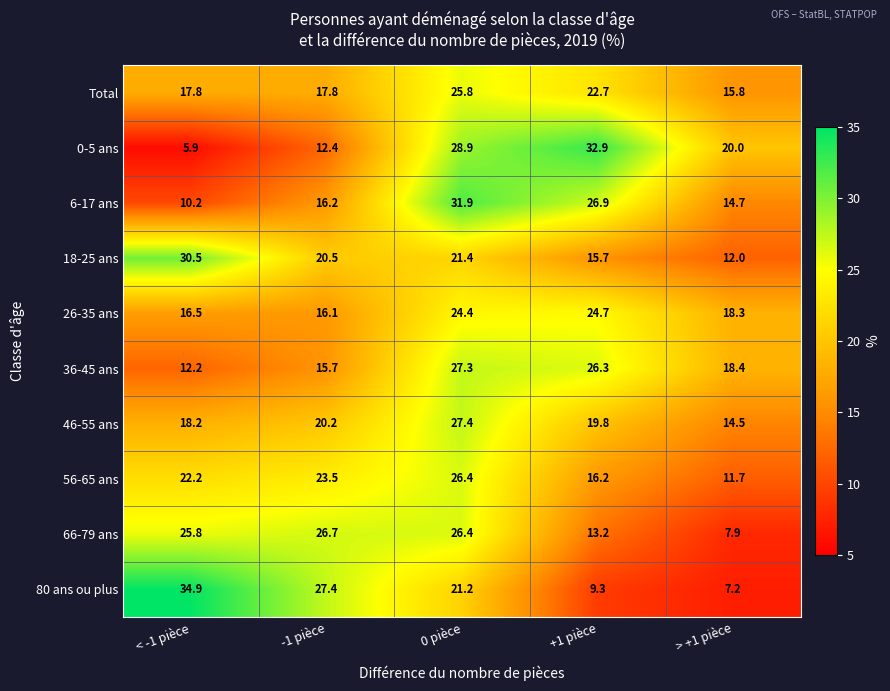

Which series has the largest range (max minus min)?

80 ans ou plus